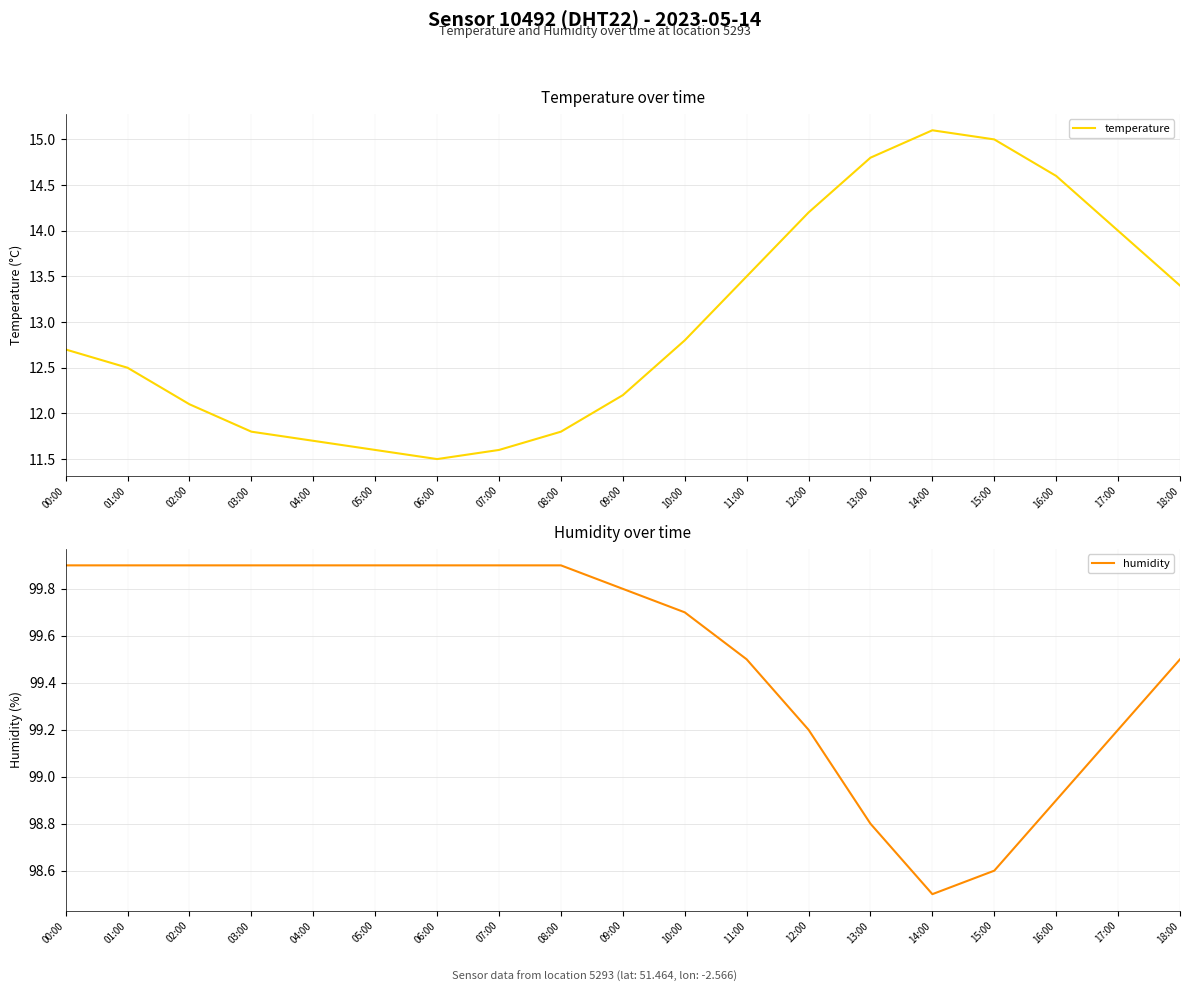

Count the number of data series in this chart.

2